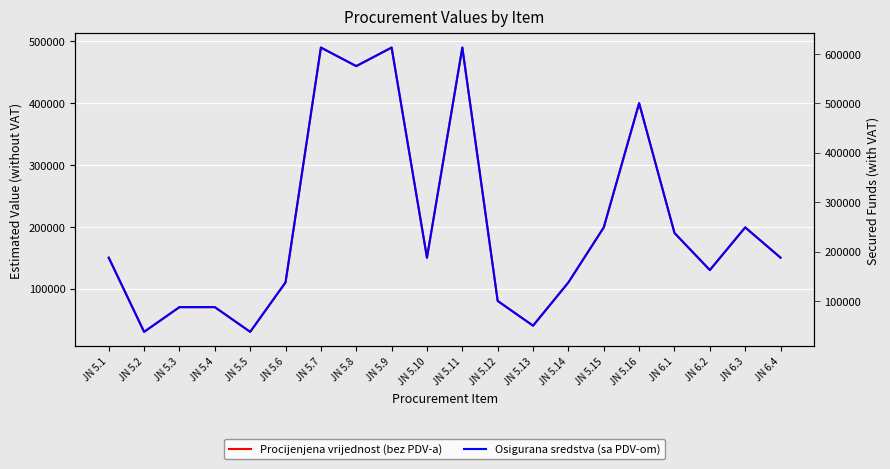

What is the lowest value of the Procijenjena vrijednost (bez PDV-a) series?

30000